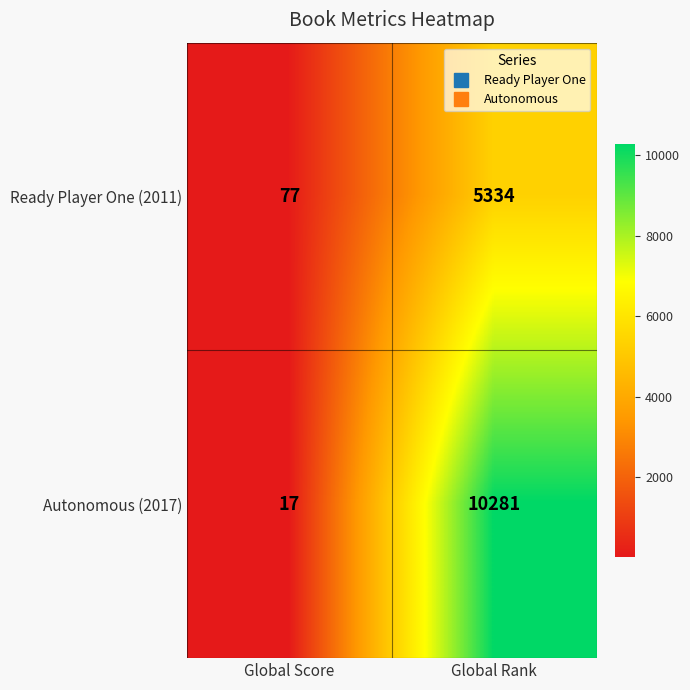

Is it true that Ready Player One (2011) equals 21 at Global Score?

False